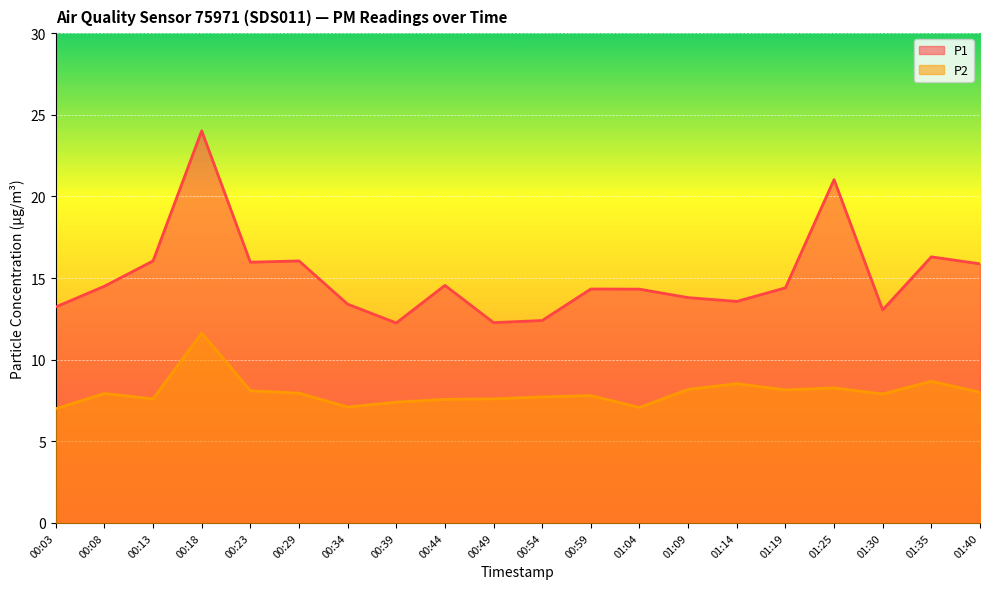

How many data points does each series have?

20